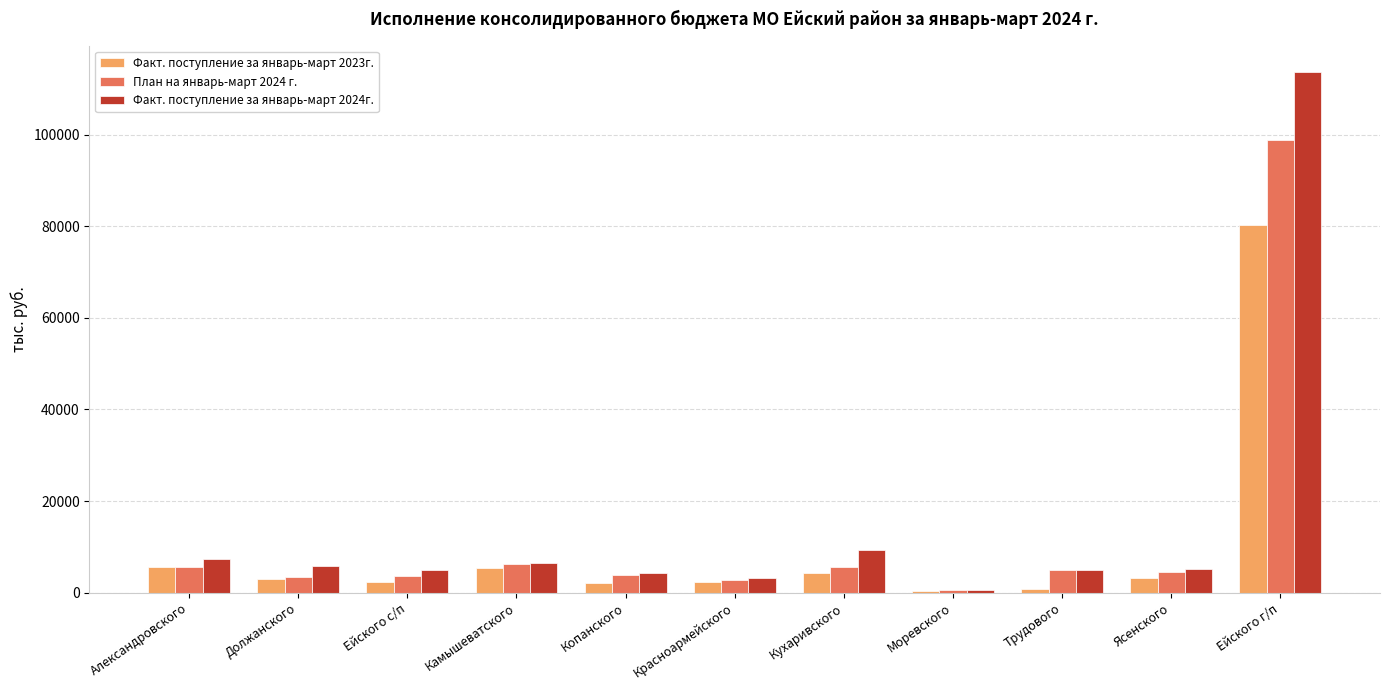

How many data points in Факт. поступление за январь-март 2023г. are above 2874?

6